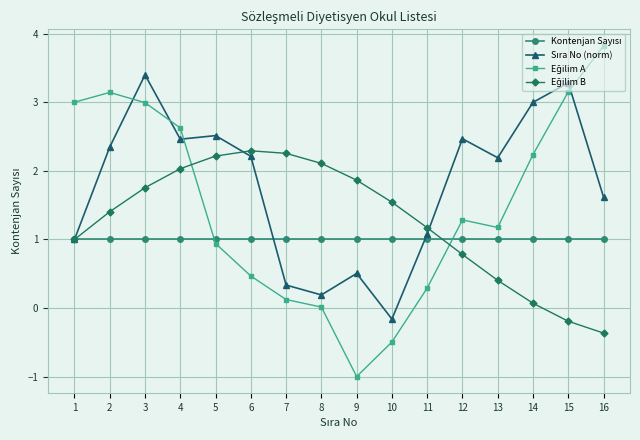

What is the greatest value displayed?

3.8